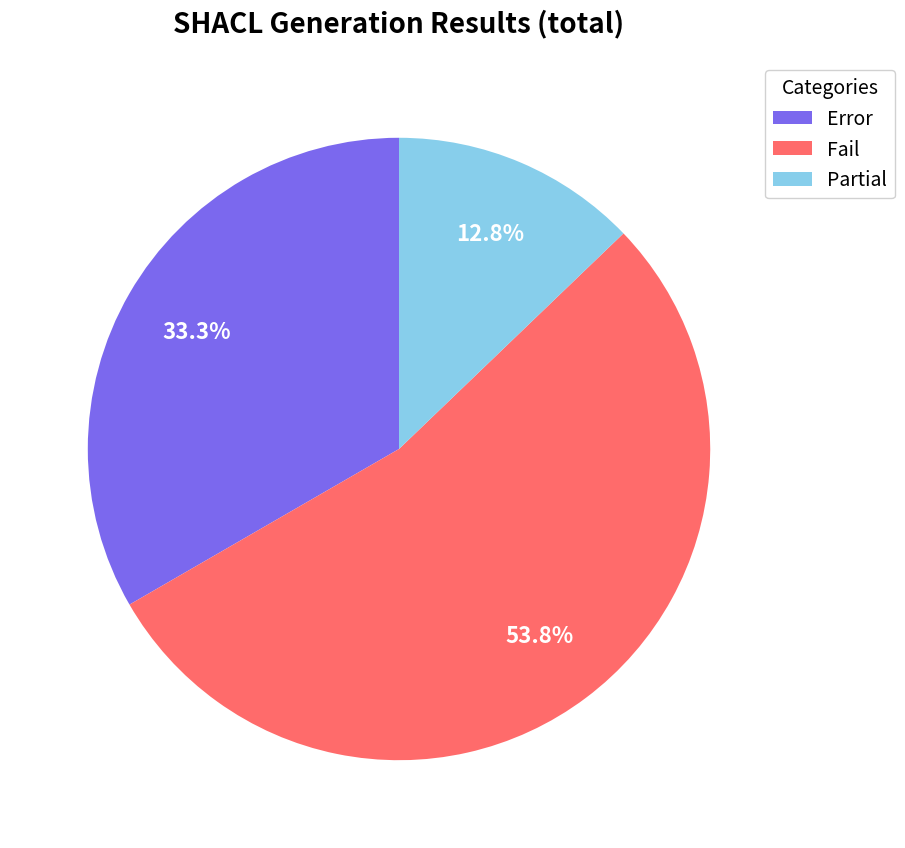

Count the number of slices in the pie.

3